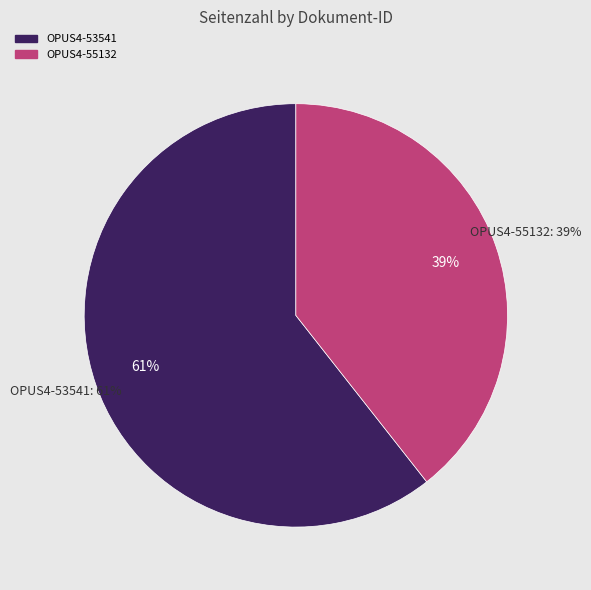

What is the majority slice?

OPUS4-53541